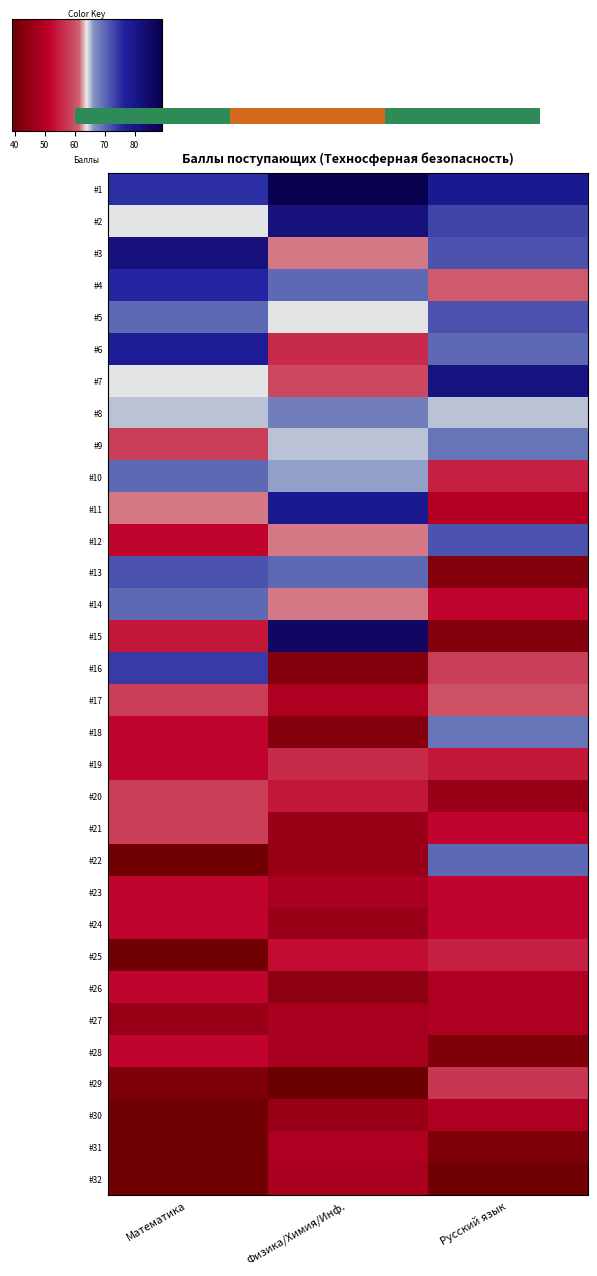

What is the average value of the #6 series?

68